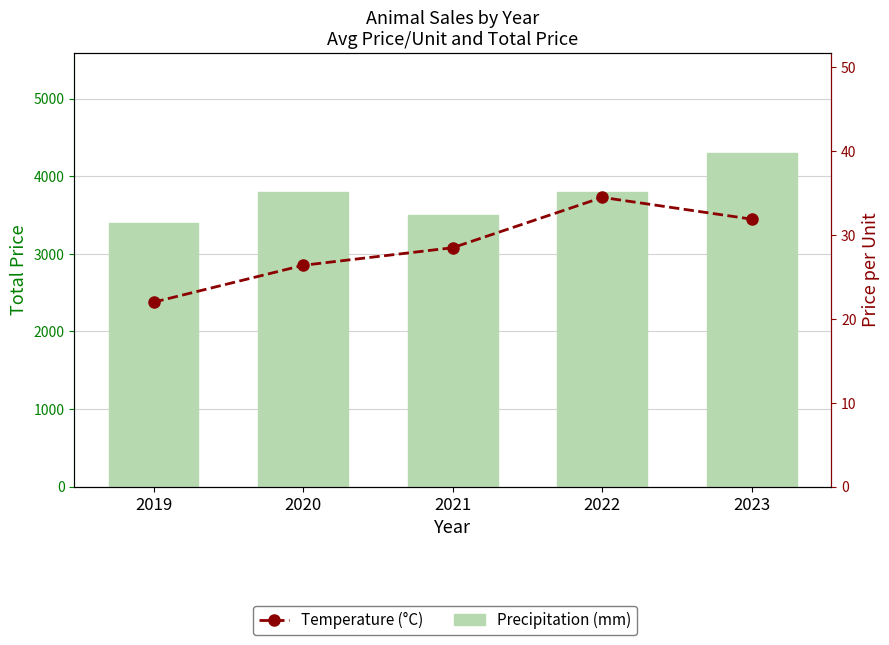

What is the sum of the Temperature (°C) values at 2020 and 2019?

48.4